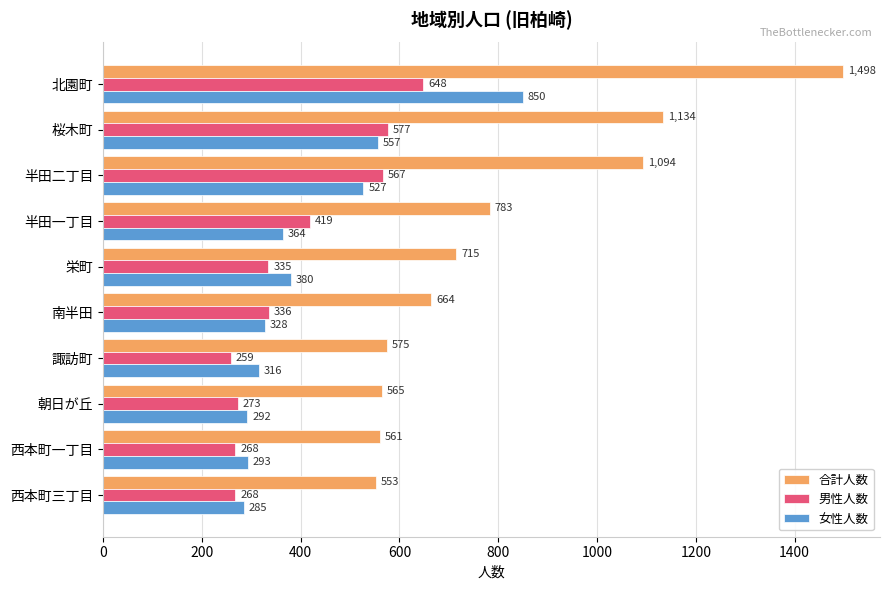

What is the maximum value shown in the chart?

1498